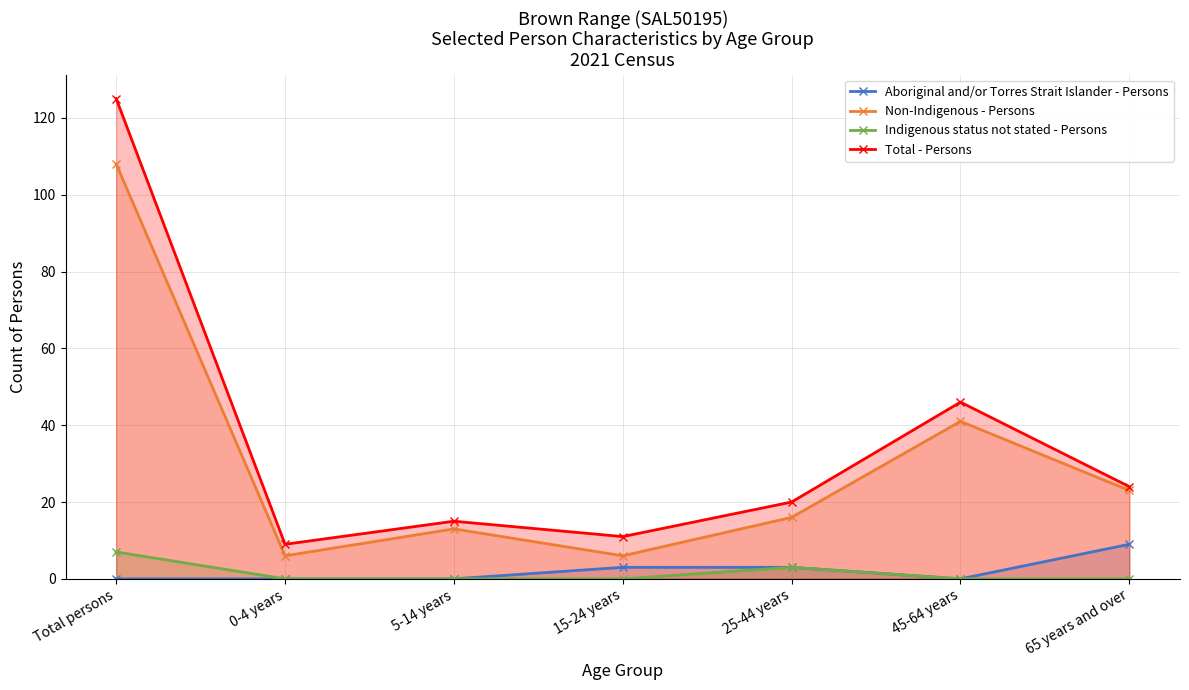

True or false: Indigenous status not stated - Persons and Total - Persons cross at least once.

False